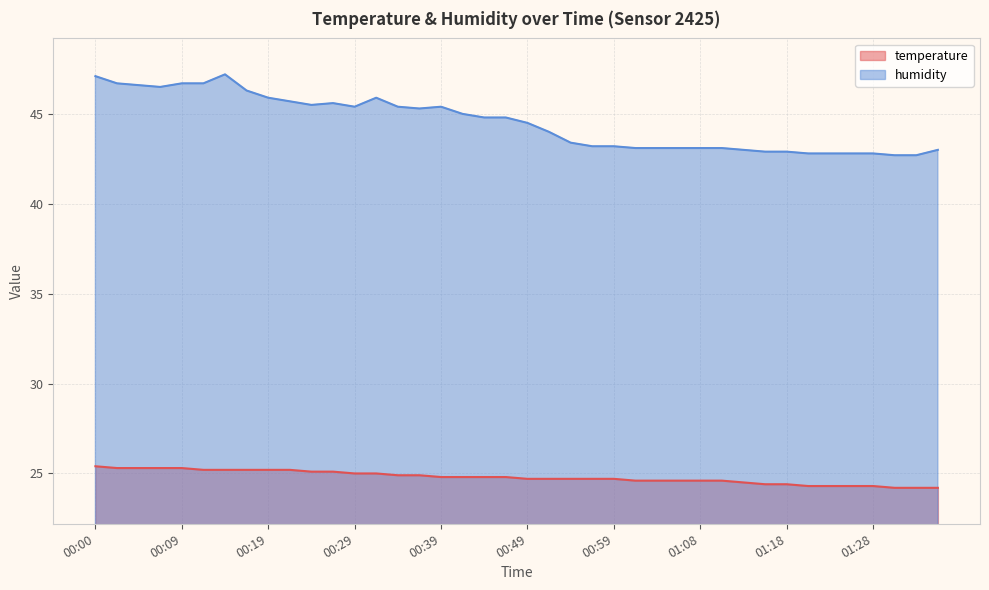

Which series has the widest spread of values?

humidity